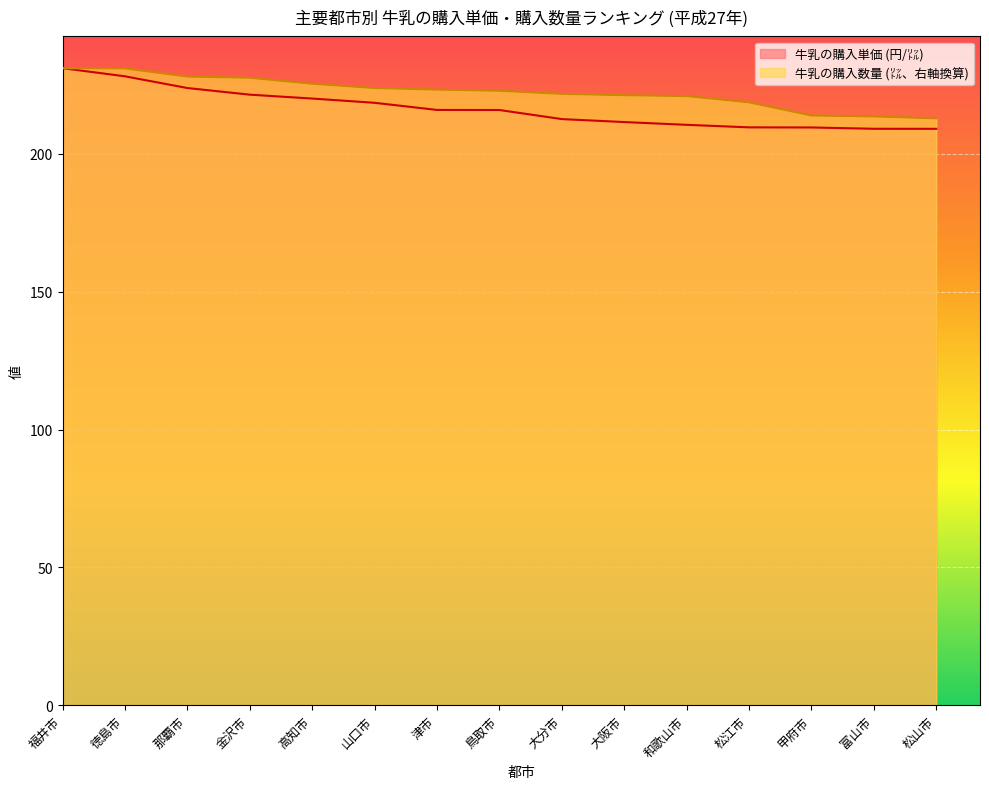

Which label corresponds to the smallest value in the chart?

松山市